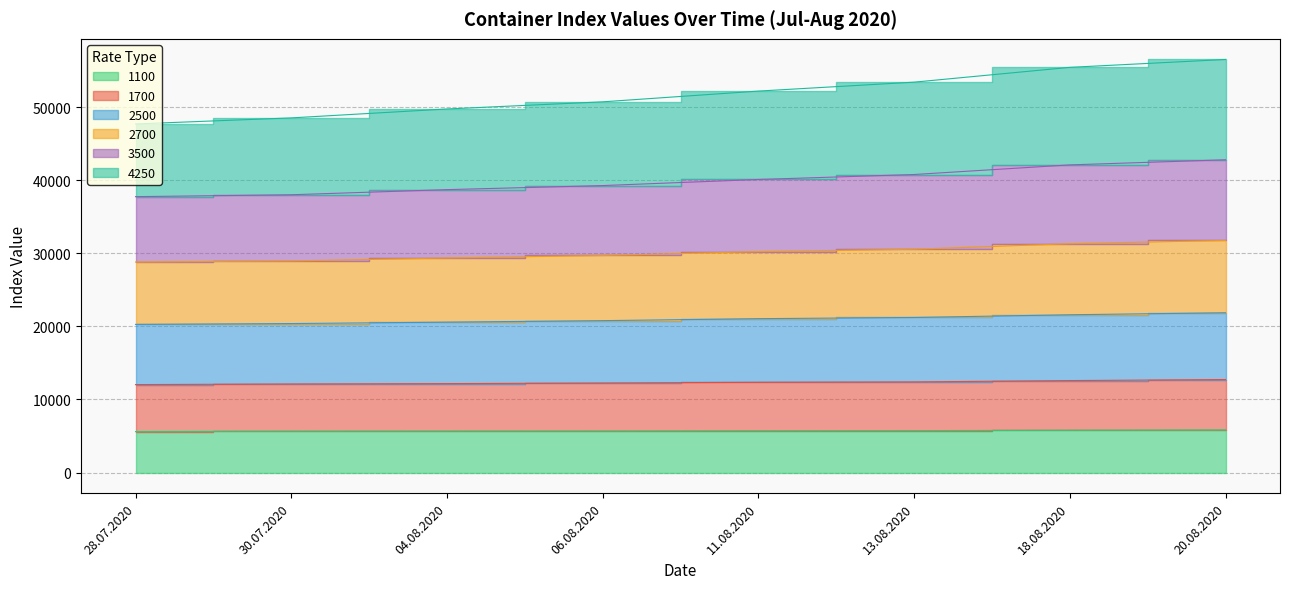

Is it true that 2700 equals 61619 at 13.08.2020?

False